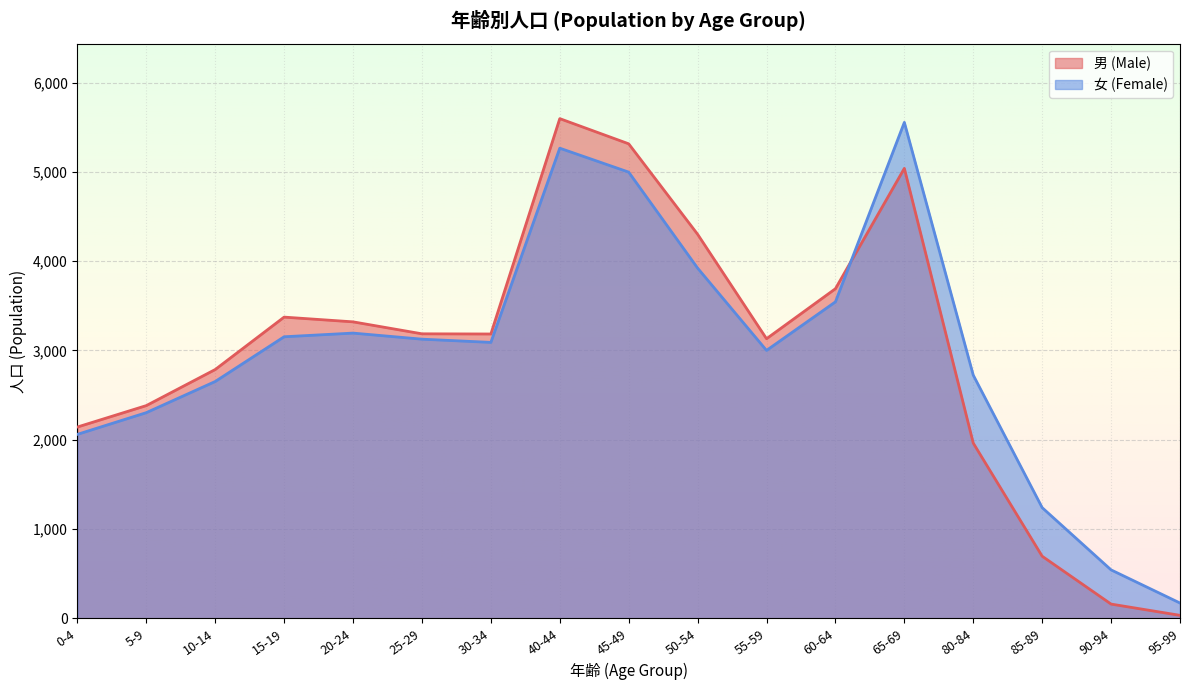

What is the spread (max minus min) of values at 0-4?

82